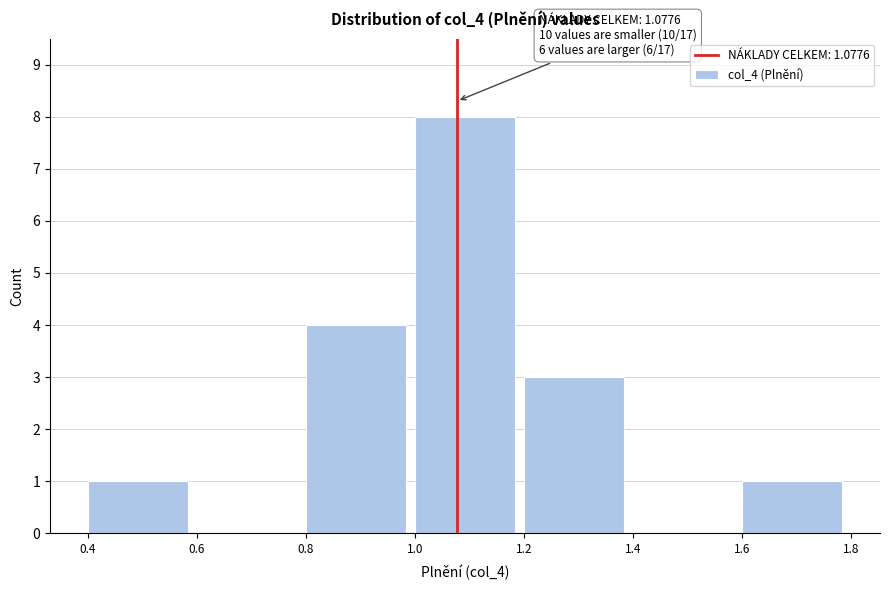

Which range on the x-axis has the tallest bar?

1.0 to 1.2